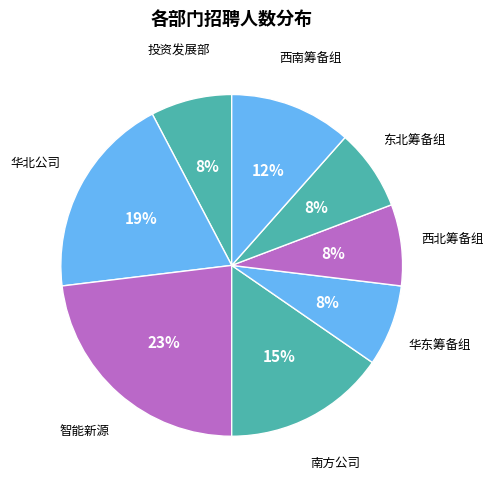

To the nearest percent, what portion does 南方公司 represent?

15%